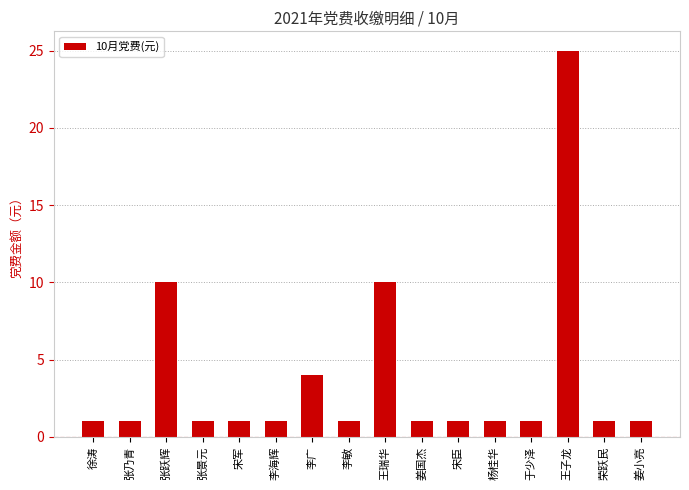

Reading left to right, list all the values displayed in this chart.

1	1	10	1	1	1	4	1	10	1	1	1	1	25	1	1